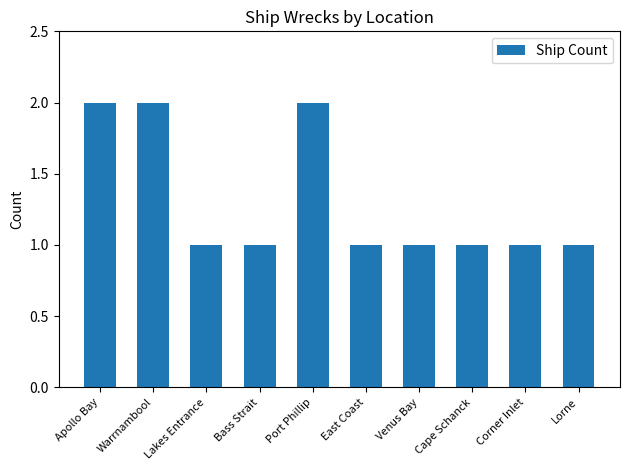

True or false: the data shows 2 at Cape Schanck.

False